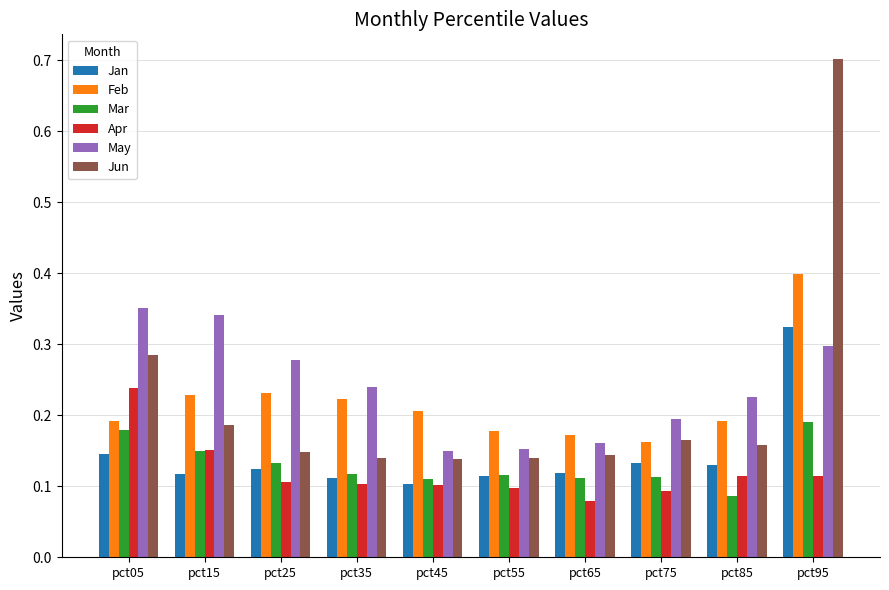

What is the sum of all Mar values?

1.3